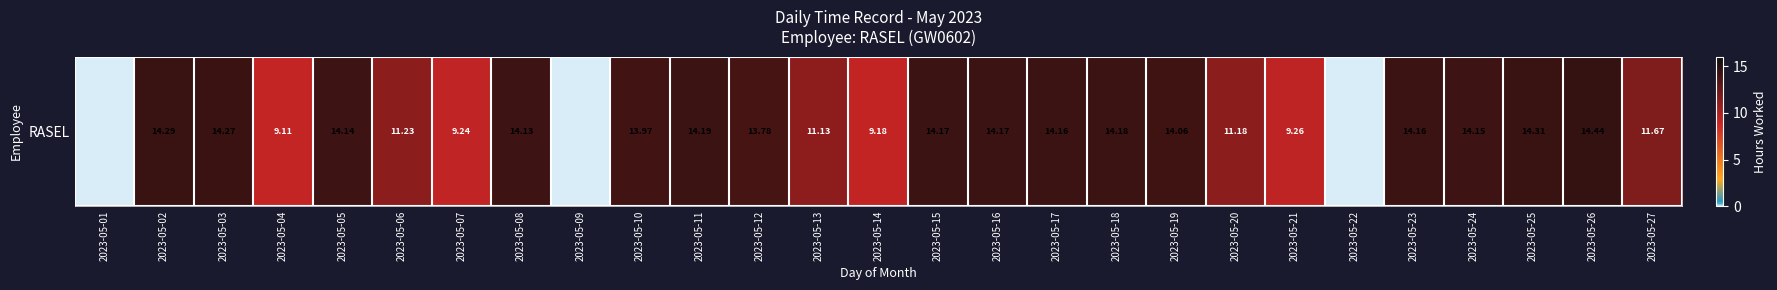

What is the sum of the values at 2023-05-02 and 2023-05-11?

28.5